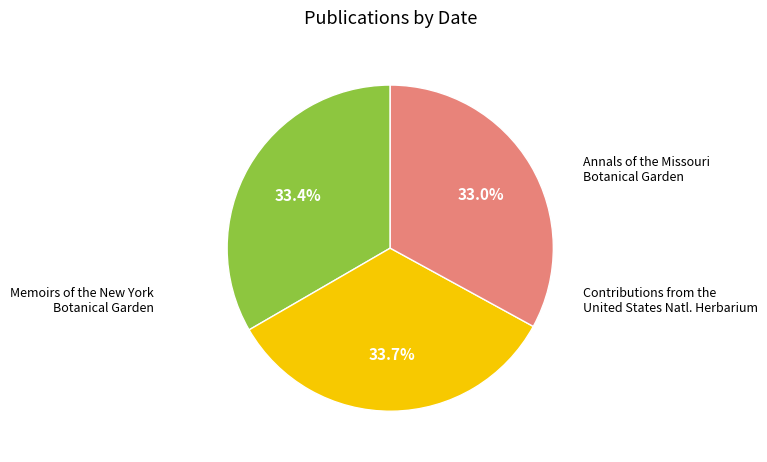

Does Annals of the Missouri Botanical Garden represent more than half of the total?

No